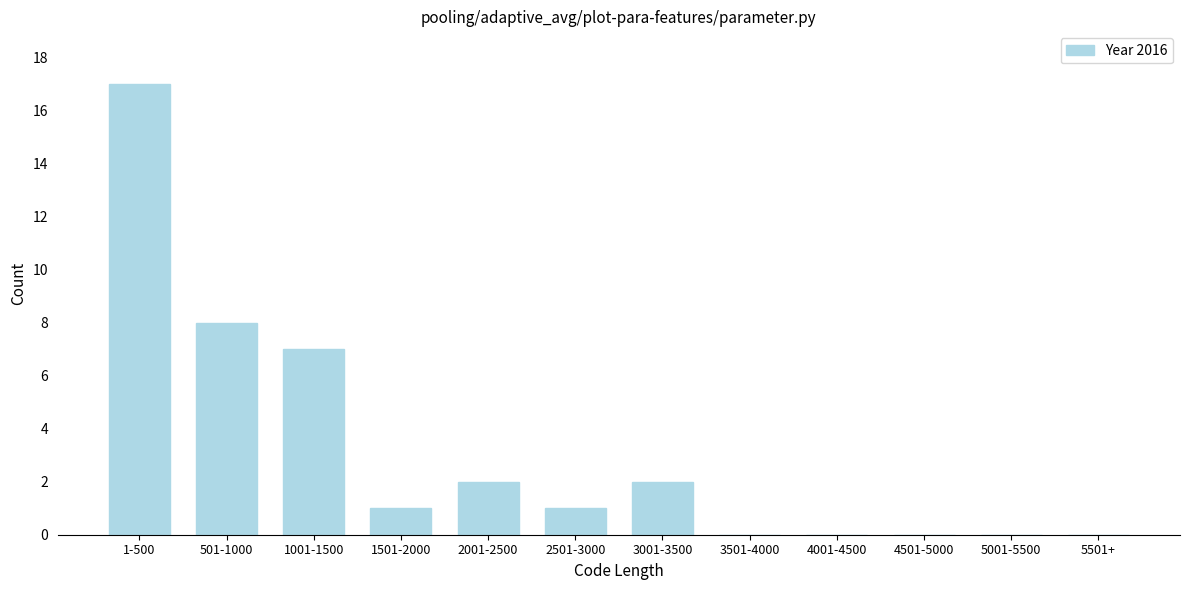

Reading left to right, extract all data points from this chart.

1-500=17	501-1000=8	1001-1500=7	1501-2000=1	2001-2500=2	2501-3000=1	3001-3500=2	3501-4000=0	4001-4500=0	4501-5000=0	5001-5500=0	5501+=0